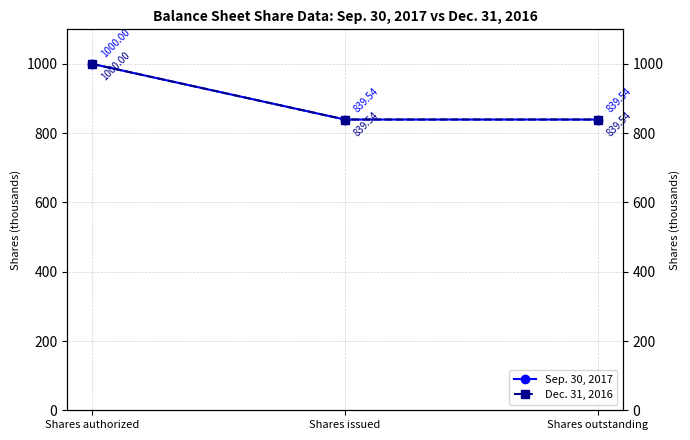

Does the chart display data point markers on the line(s)?

Yes